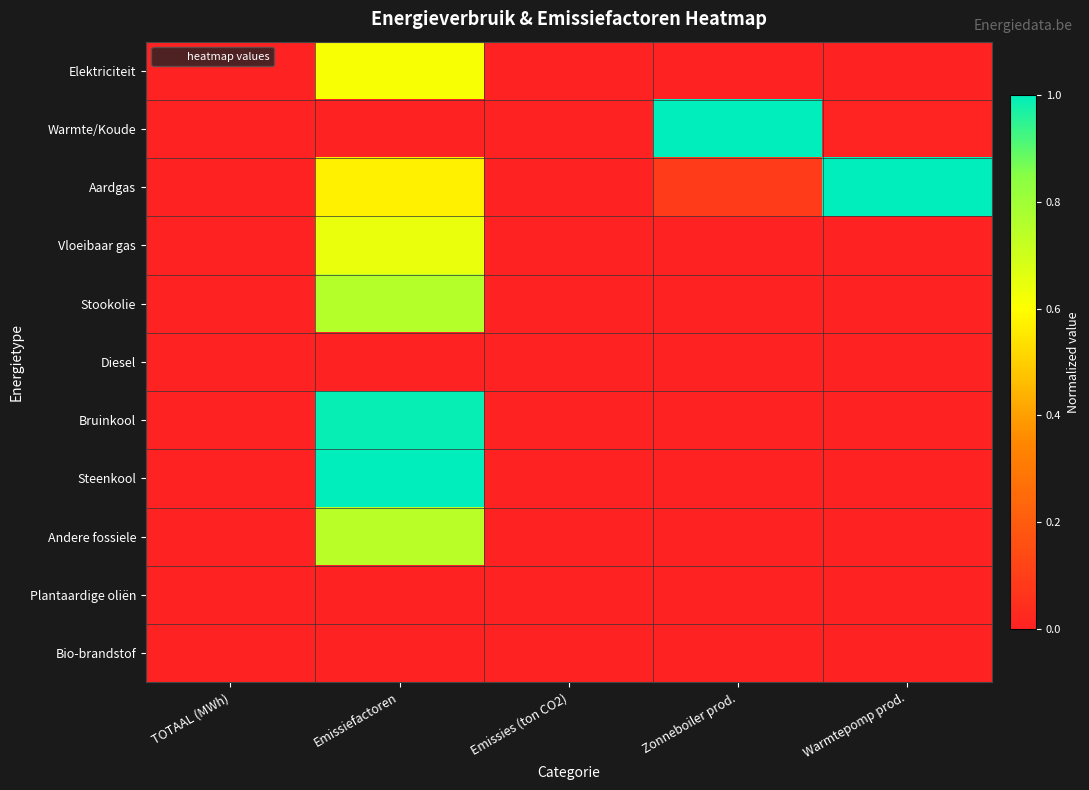

Reading left to right, extract all data points from this chart.

Elektriciteit: TOTAAL (MWh)=0.0	Emissiefactoren=0.6	Emissies (ton CO2)=0.0	Zonneboiler prod.=0.0	Warmtepomp prod.=0.0
Warmte/Koude: TOTAAL (MWh)=0.0	Emissiefactoren=0.0	Emissies (ton CO2)=0.0	Zonneboiler prod.=1.0	Warmtepomp prod.=0.0
Aardgas: TOTAAL (MWh)=0.0	Emissiefactoren=0.6	Emissies (ton CO2)=0.0	Zonneboiler prod.=0.1	Warmtepomp prod.=1.0
Vloeibaar gas: TOTAAL (MWh)=0.0	Emissiefactoren=0.6	Emissies (ton CO2)=0.0	Zonneboiler prod.=0.0	Warmtepomp prod.=0.0
Stookolie: TOTAAL (MWh)=0.0	Emissiefactoren=0.8	Emissies (ton CO2)=0.0	Zonneboiler prod.=0.0	Warmtepomp prod.=0.0
Diesel: TOTAAL (MWh)=0.0	Emissiefactoren=0.0	Emissies (ton CO2)=0.0	Zonneboiler prod.=0.0	Warmtepomp prod.=0.0
Bruinkool: TOTAAL (MWh)=0.0	Emissiefactoren=1.0	Emissies (ton CO2)=0.0	Zonneboiler prod.=0.0	Warmtepomp prod.=0.0
Steenkool: TOTAAL (MWh)=0.0	Emissiefactoren=1.0	Emissies (ton CO2)=0.0	Zonneboiler prod.=0.0	Warmtepomp prod.=0.0
Andere fossiele: TOTAAL (MWh)=0.0	Emissiefactoren=0.7	Emissies (ton CO2)=0.0	Zonneboiler prod.=0.0	Warmtepomp prod.=0.0
Plantaardige oliën: TOTAAL (MWh)=0.0	Emissiefactoren=0.0	Emissies (ton CO2)=0.0	Zonneboiler prod.=0.0	Warmtepomp prod.=0.0
Bio-brandstof: TOTAAL (MWh)=0.0	Emissiefactoren=0.0	Emissies (ton CO2)=0.0	Zonneboiler prod.=0.0	Warmtepomp prod.=0.0